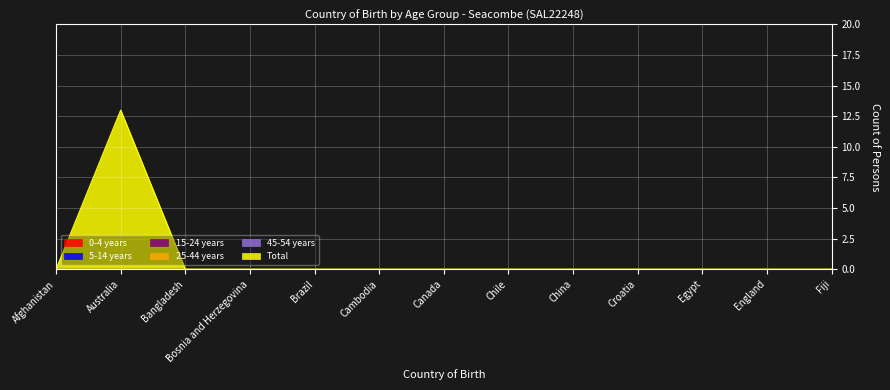

Rank the series at Canada from lowest to highest value.

0-4 years, 5-14 years, 15-24 years, 25-44 years, 45-54 years, Total